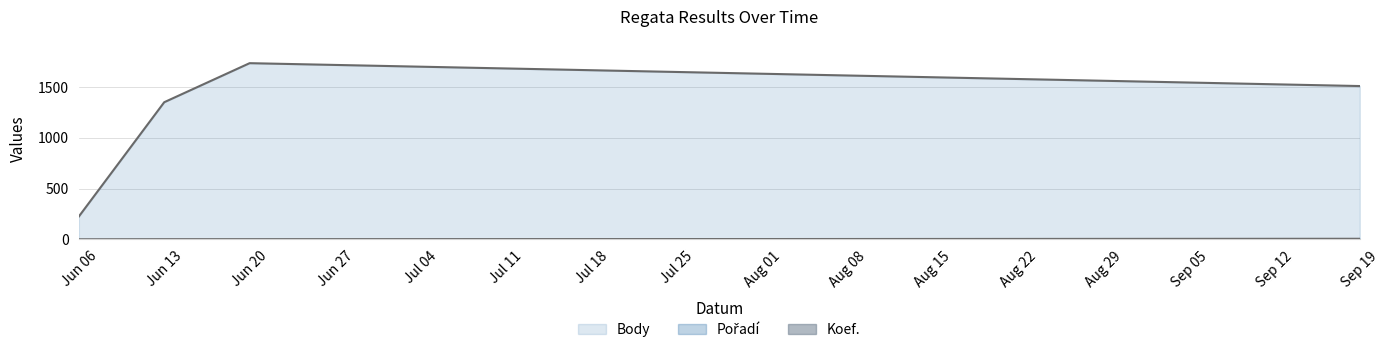

Count the Body values in the range 1350 to 1734.

3